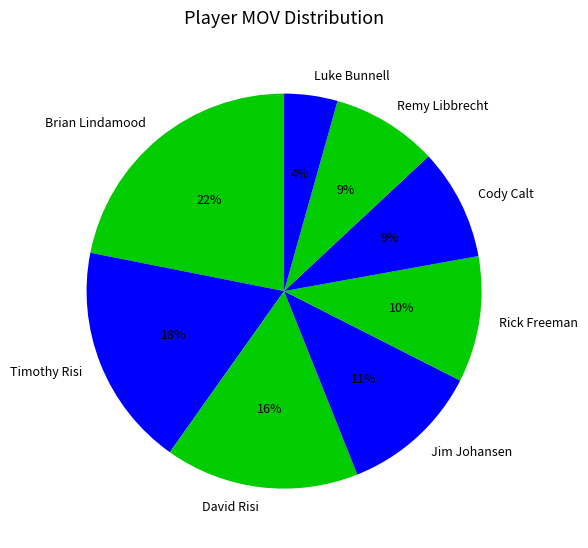

Do Jim Johansen and Timothy Risi together represent more than half of the pie?

No